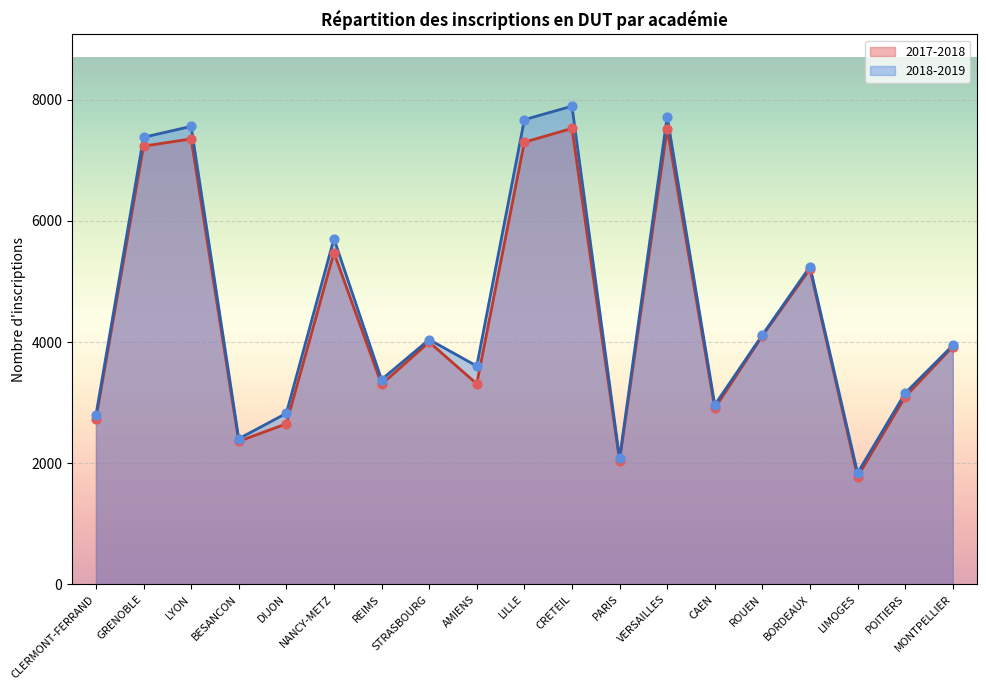

What is the total value across all series at LYON?

14915